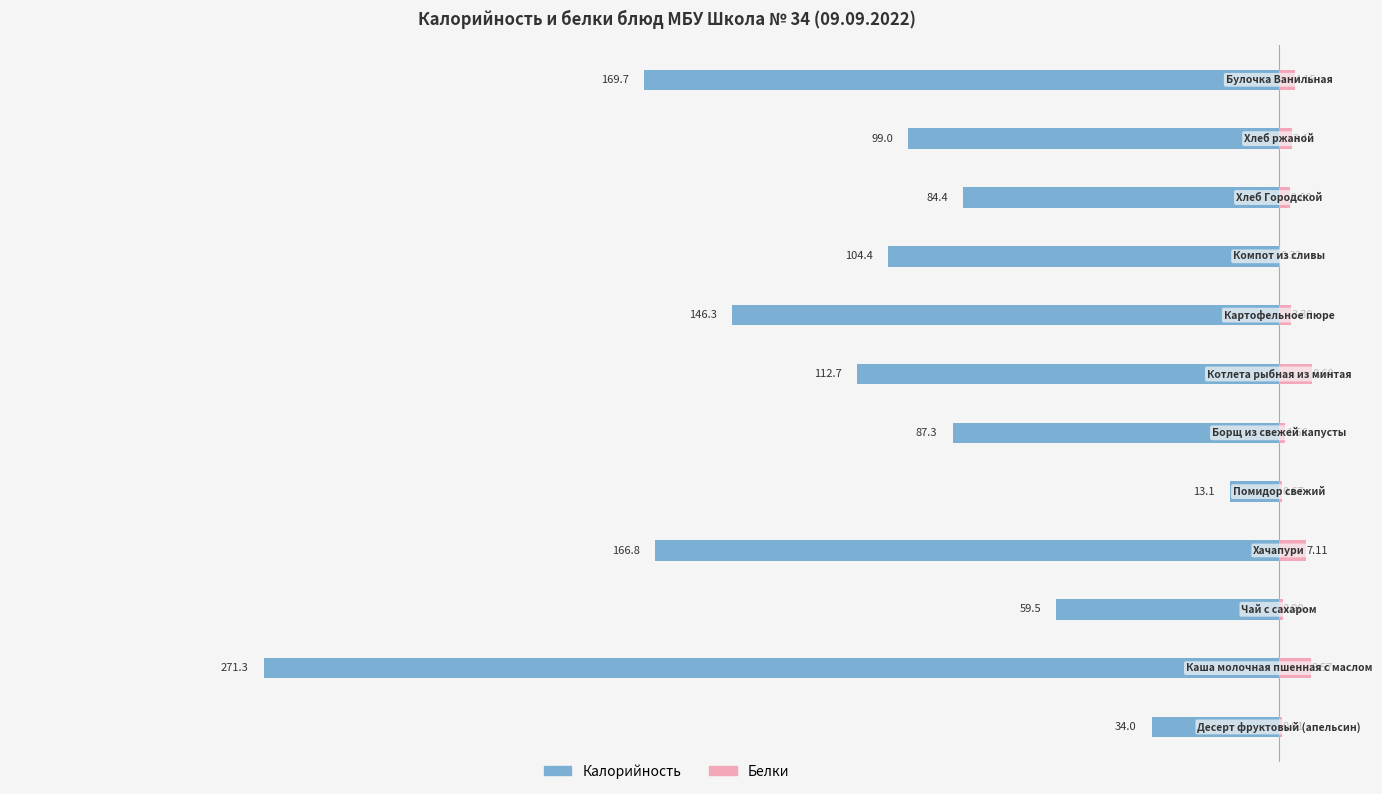

What is the maximum value for Калорийность?

-13.1